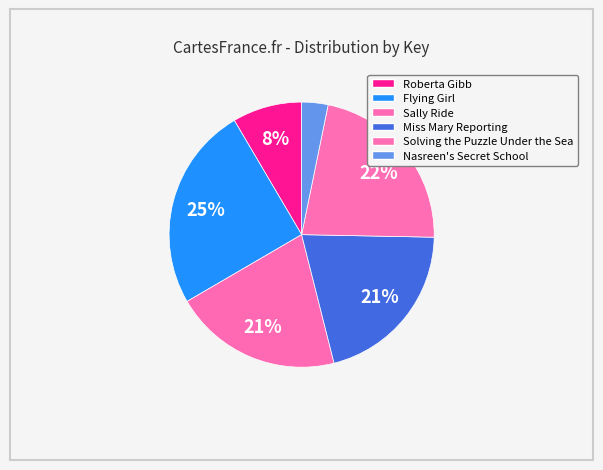

How many slices are in this pie chart?

6